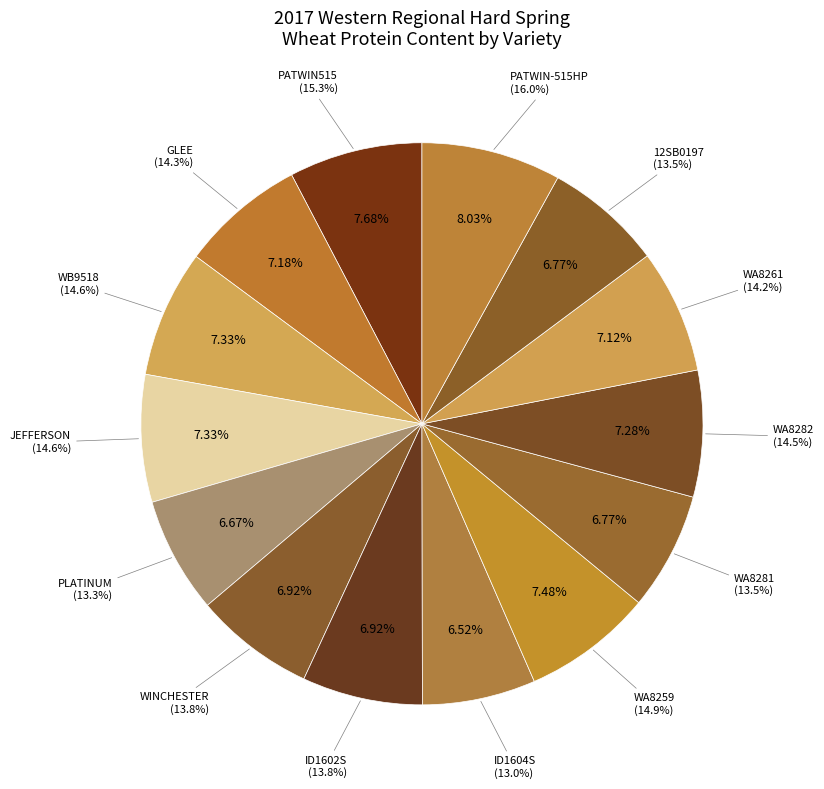

Which category has the biggest portion of the pie?

PATWIN-515HP